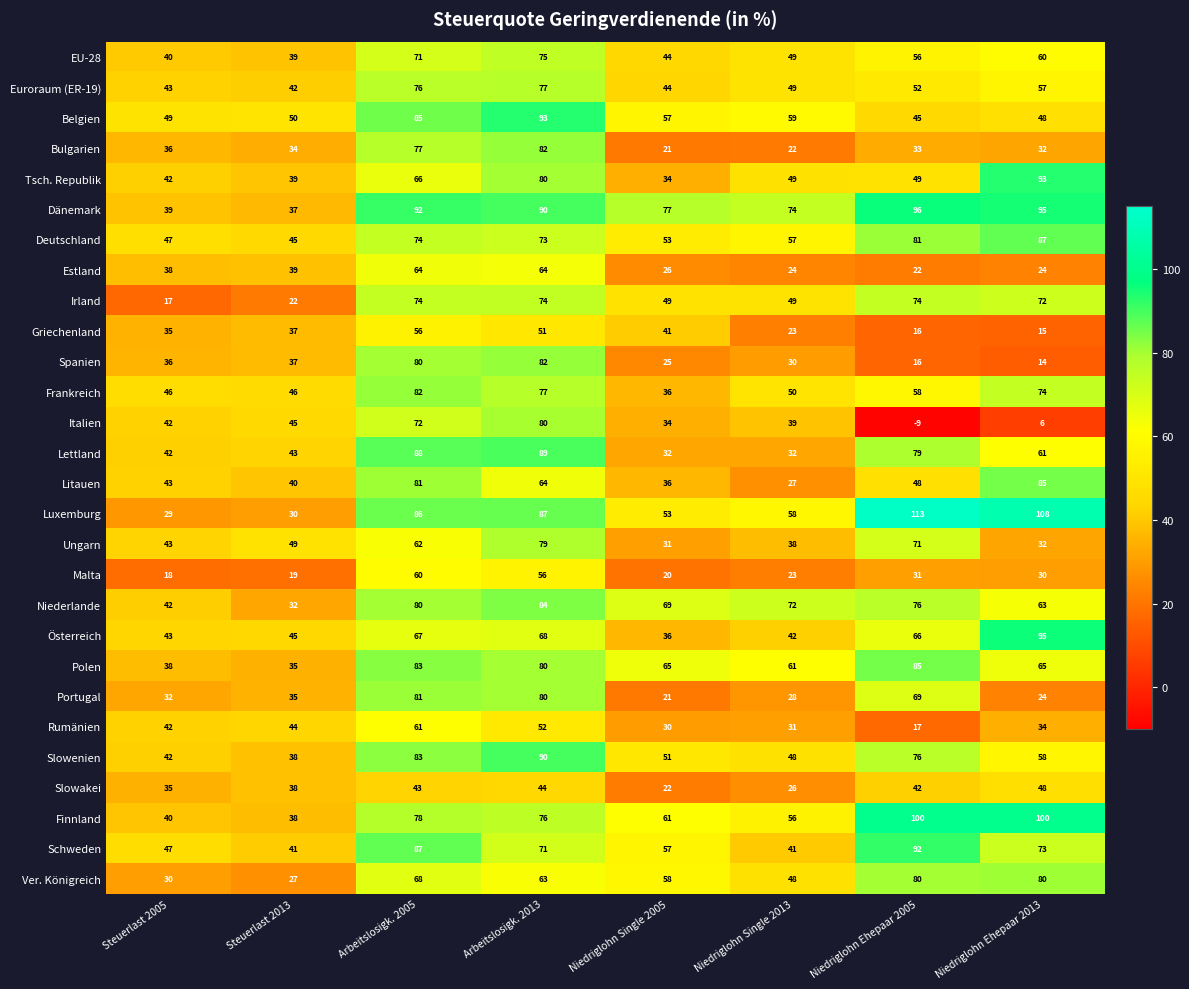

At which category does the chart reach its peak across all series?

Niedriglohn Ehepaar 2005